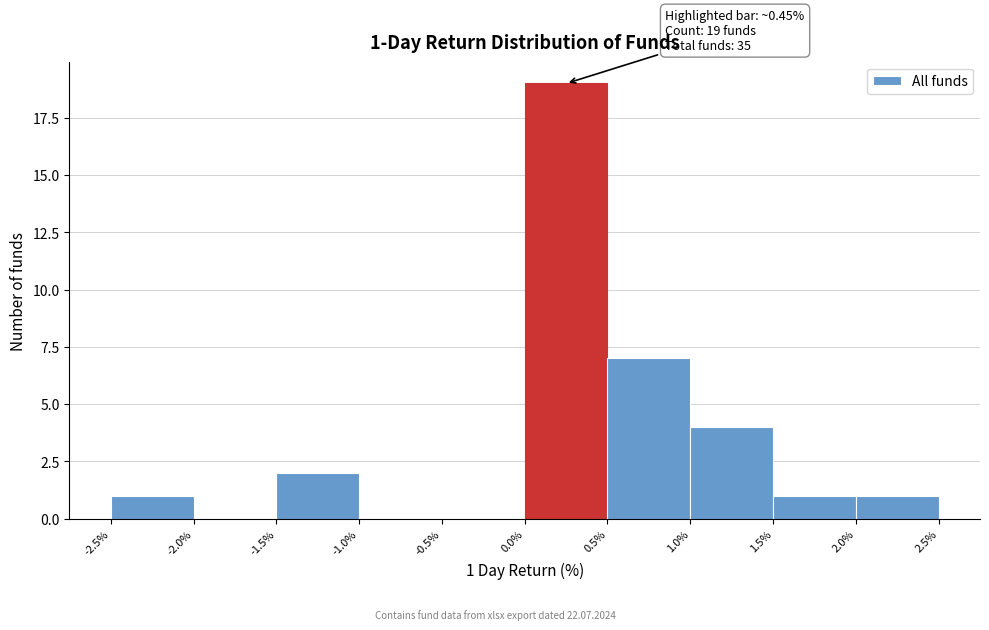

Which range on the x-axis has the tallest bar?

0.0% to 0.5%